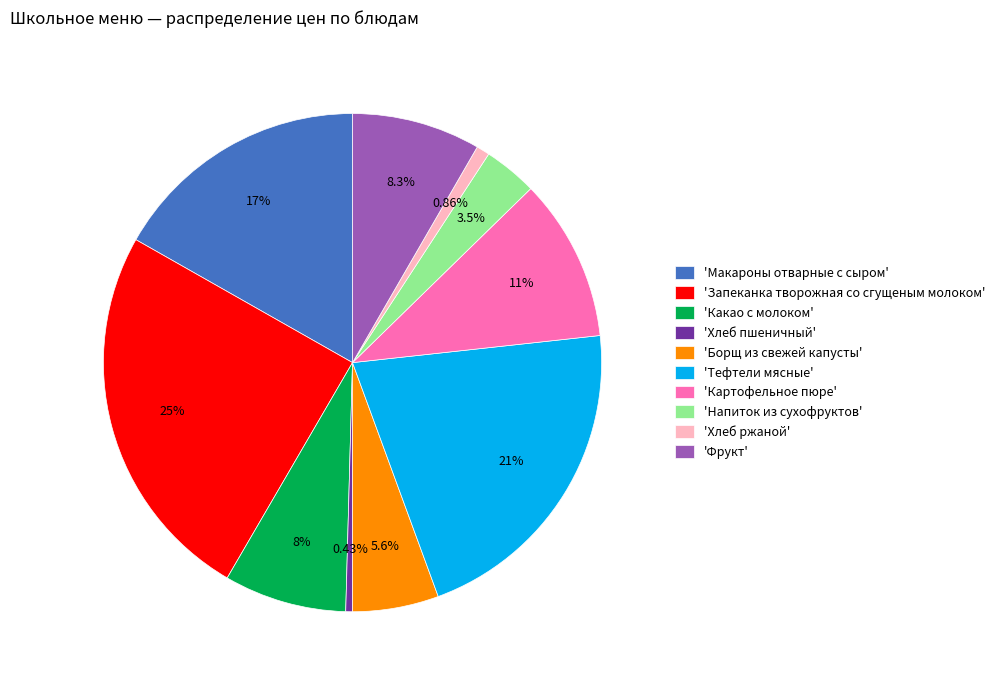

What is the largest slice in the pie chart?

'Запеканка творожная со сгущеным молоком'